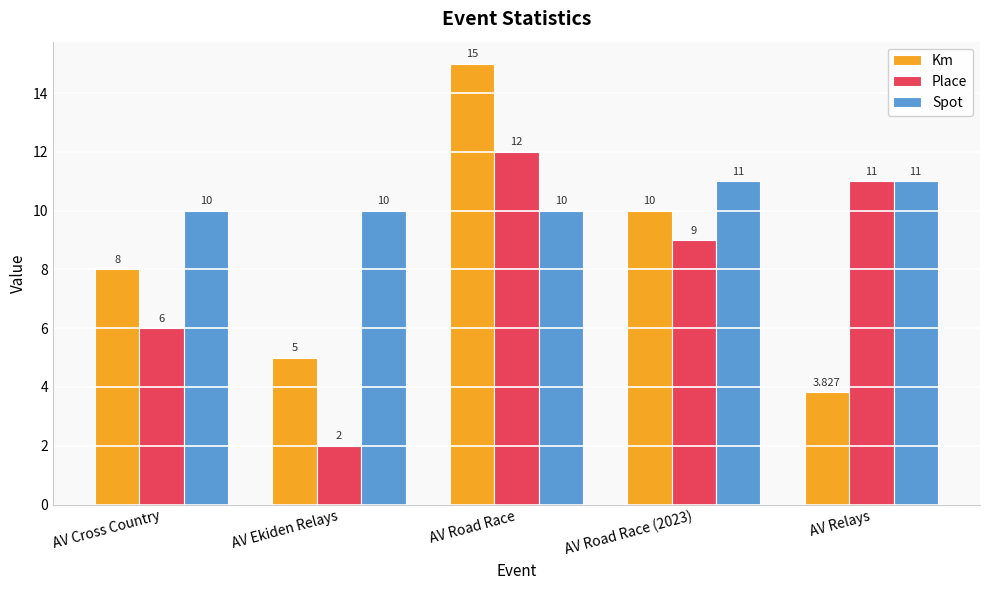

How many data points in Place are less than 9?

2